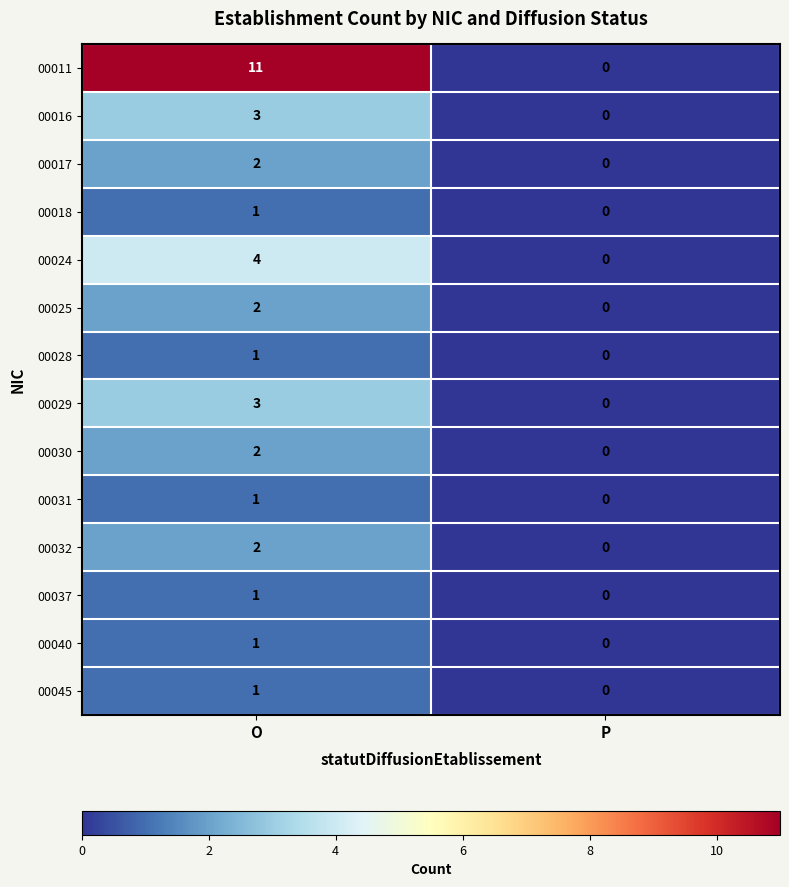

True or false: 00016 has a value of 3 at O.

True